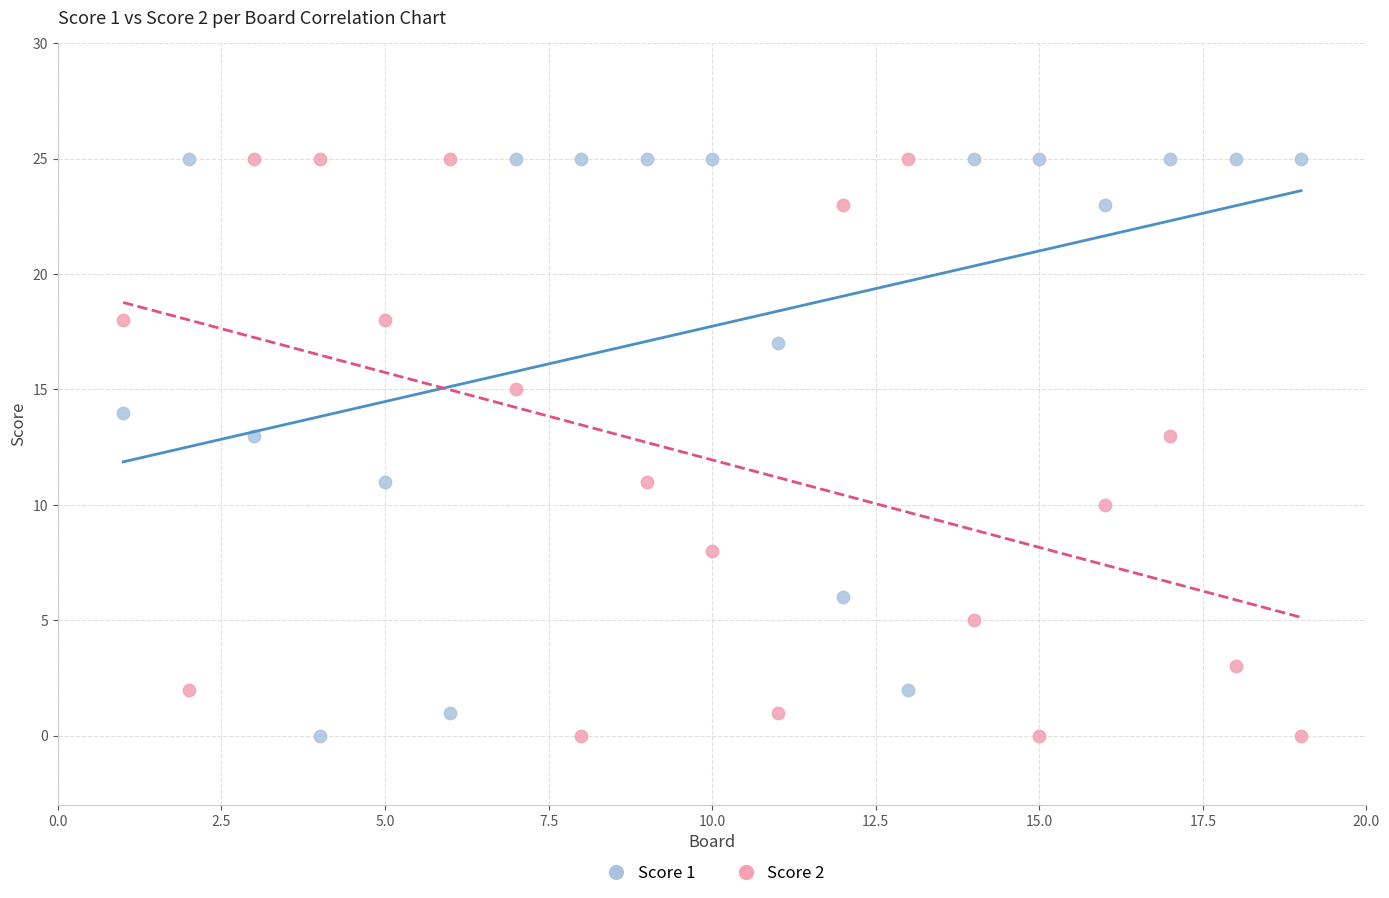

Across all data points, what is the range of Y values (max minus min)?

25